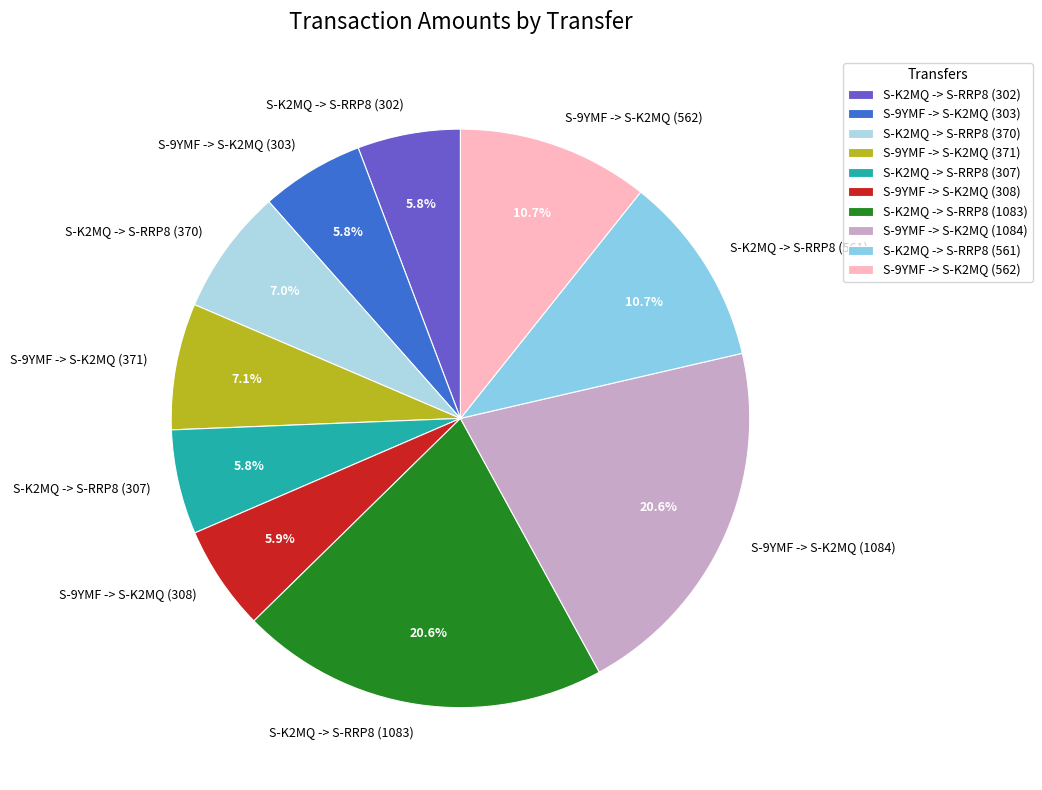

To the nearest percent, what is the difference between the largest and smallest slice percentages?

15%